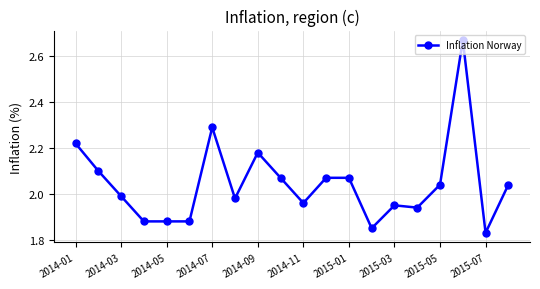

What is the difference between the second highest and second lowest values?

0.4